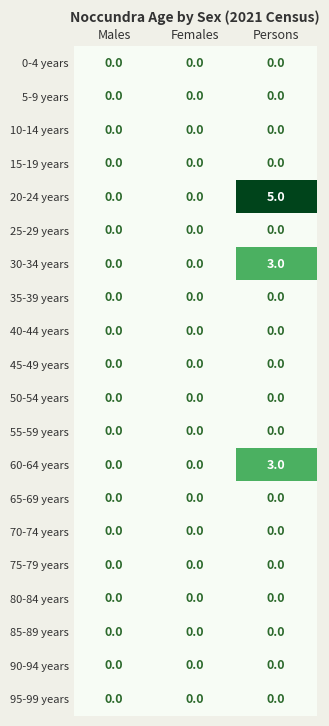

Is it true that 85-89 years equals 0 at Persons?

True